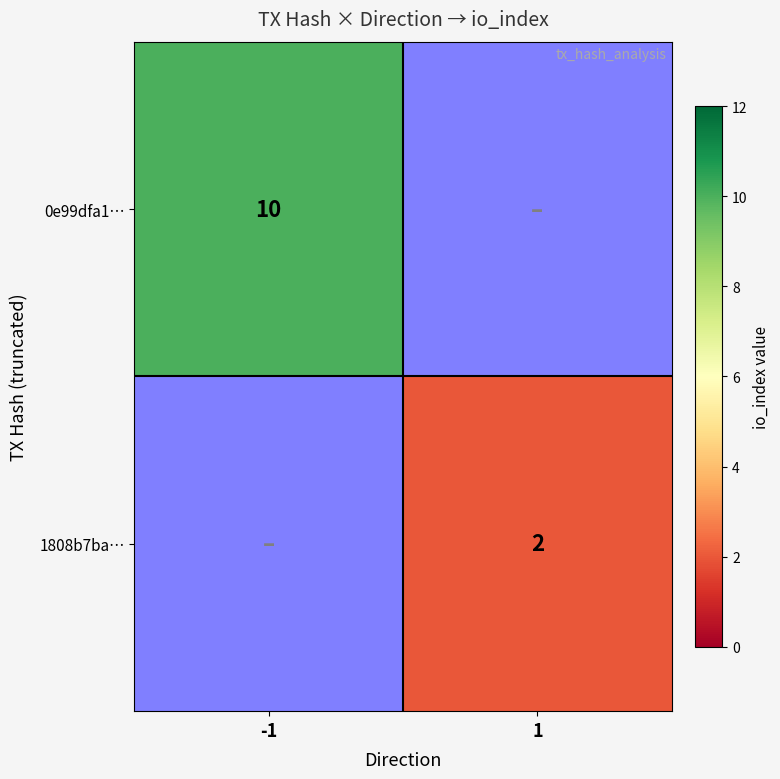

What is the maximum value shown in the chart?

10